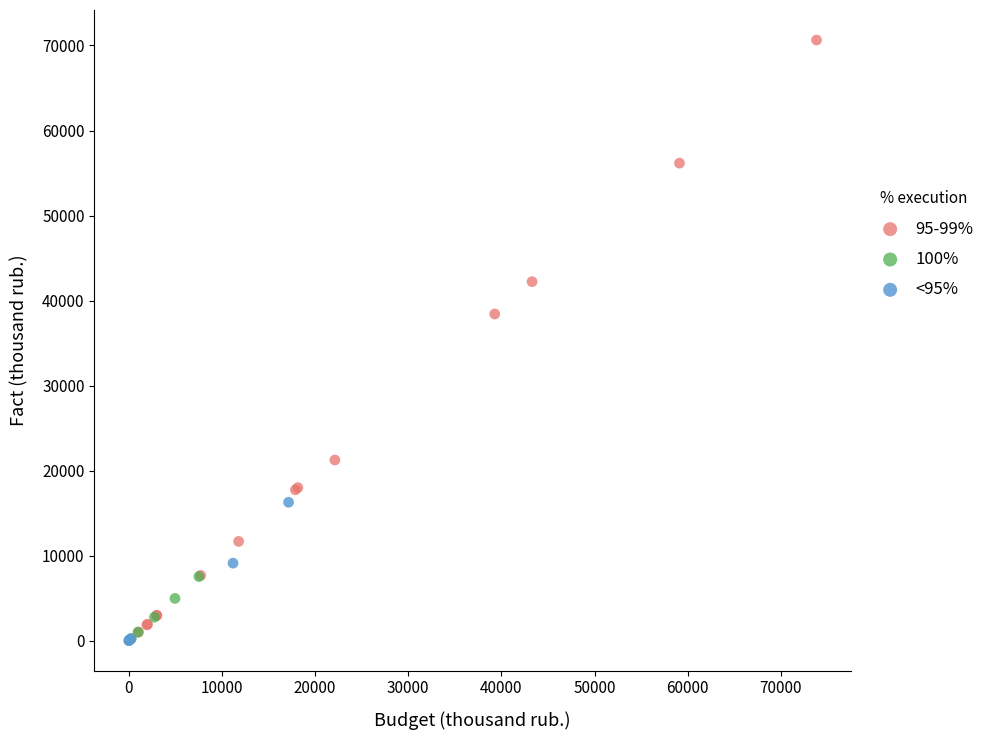

Which series has the widest spread of Y values?

95-99%